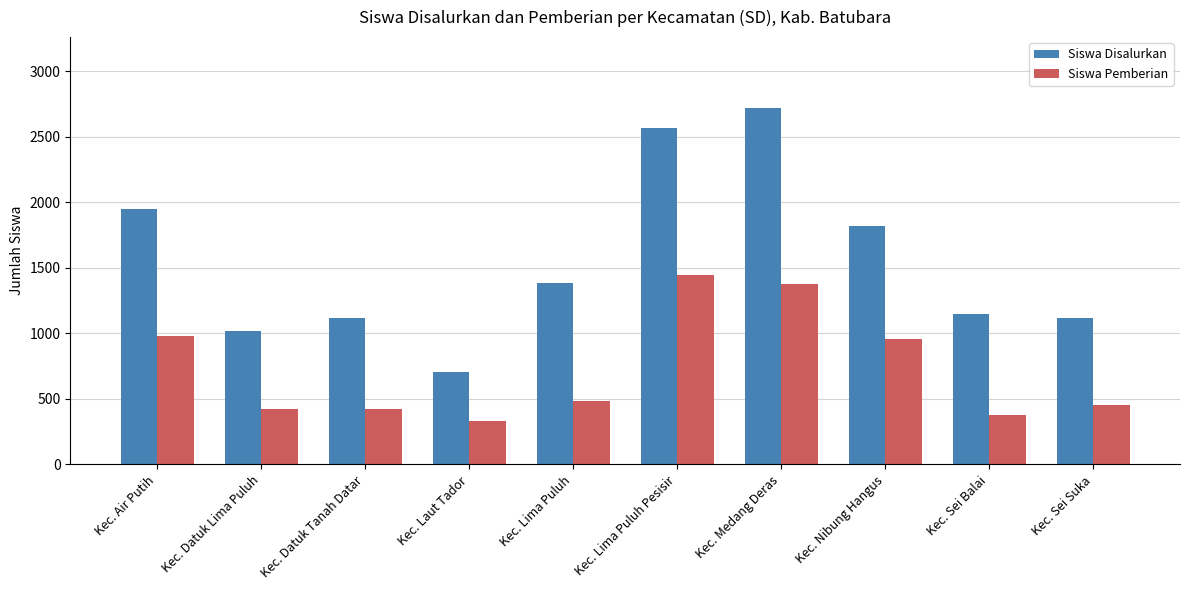

What is the value of the Siswa Disalurkan bar at the 4th from the left?

705